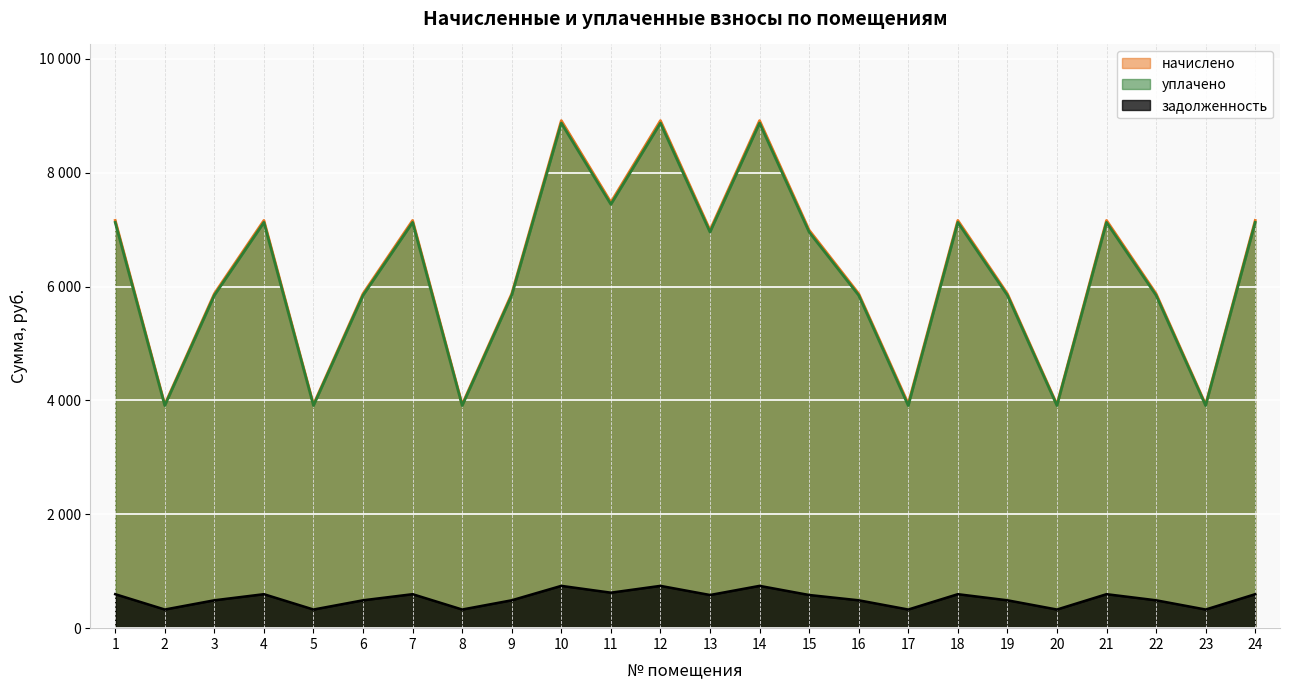

What is the spread (max minus min) of values at 19?

5386.5